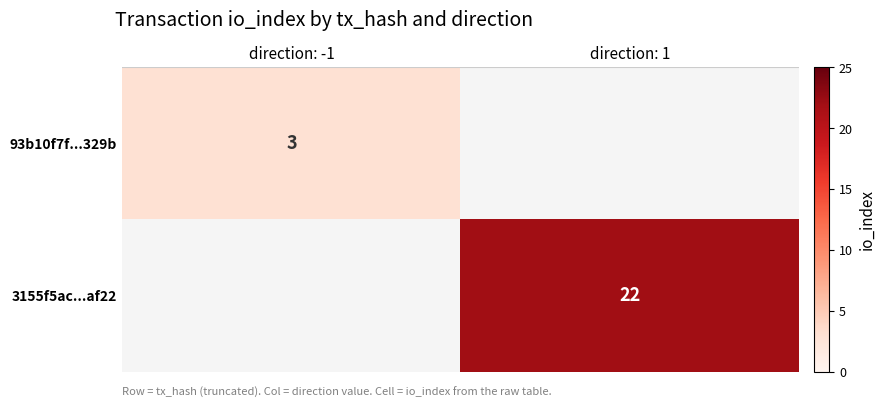

The 93b10f7f...329b series shows 0.9 at direction: -1. True or false?

False